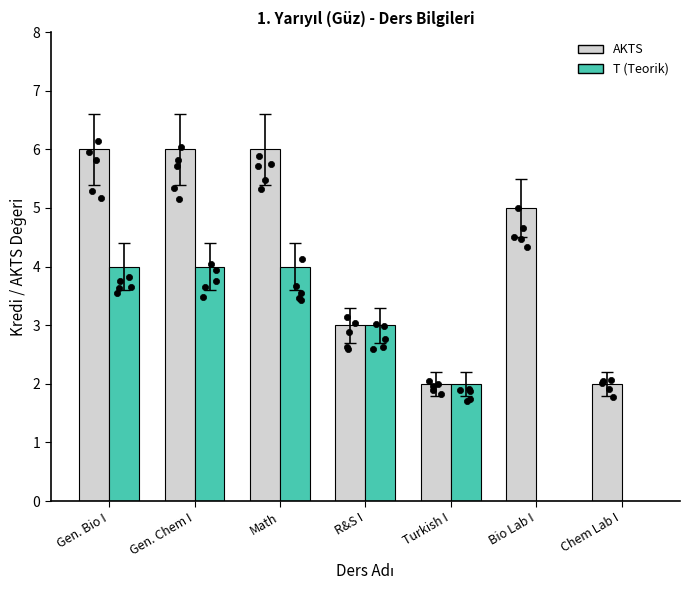

Which series has the largest total across all categories?

AKTS